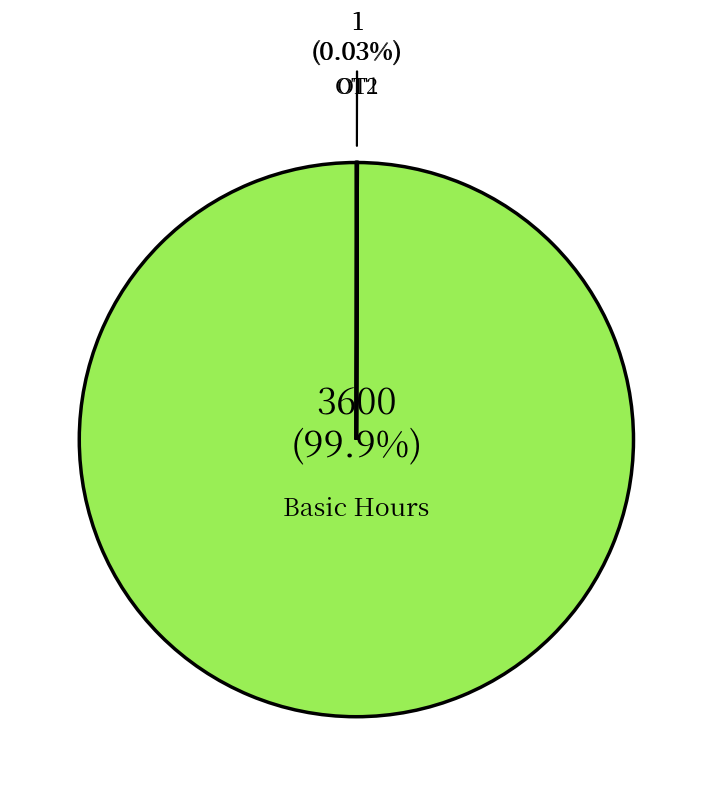

Which slice is the largest?

Basic Hours